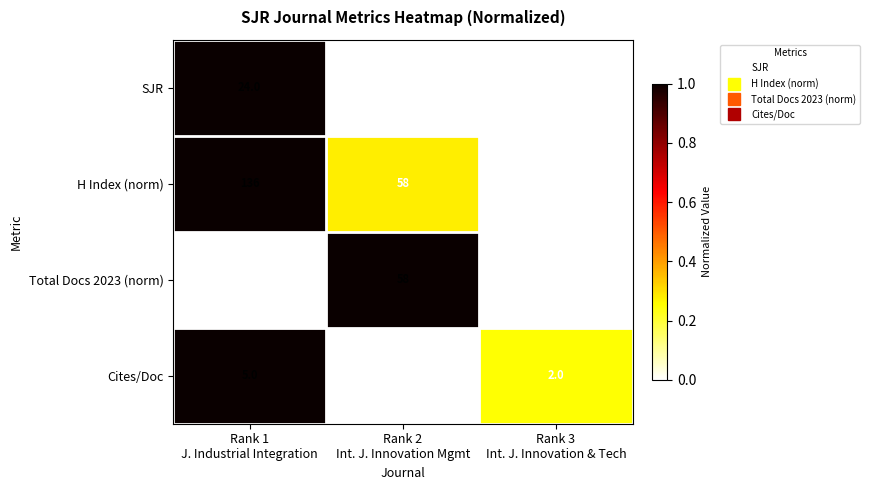

Which series has the largest range (max minus min)?

H Index (norm)